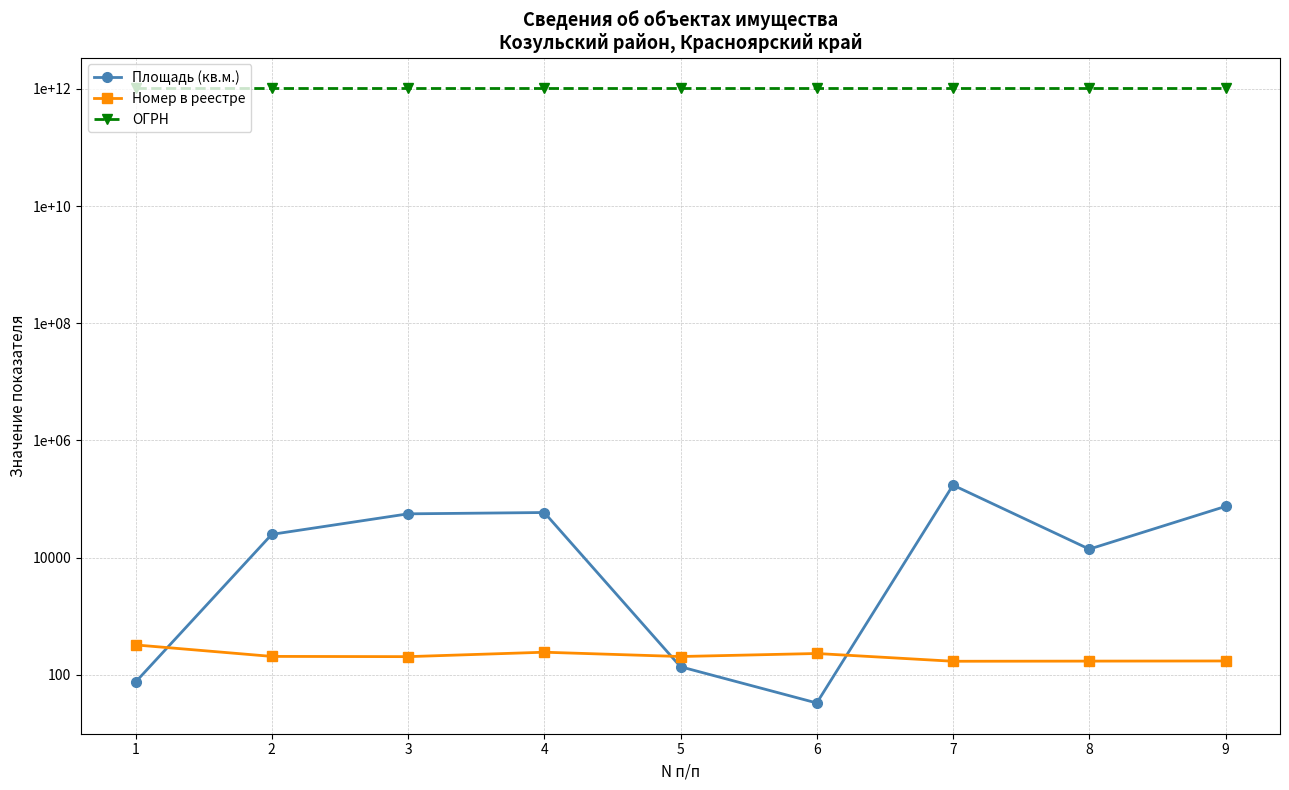

Which has a higher value, 1 or 6?

1